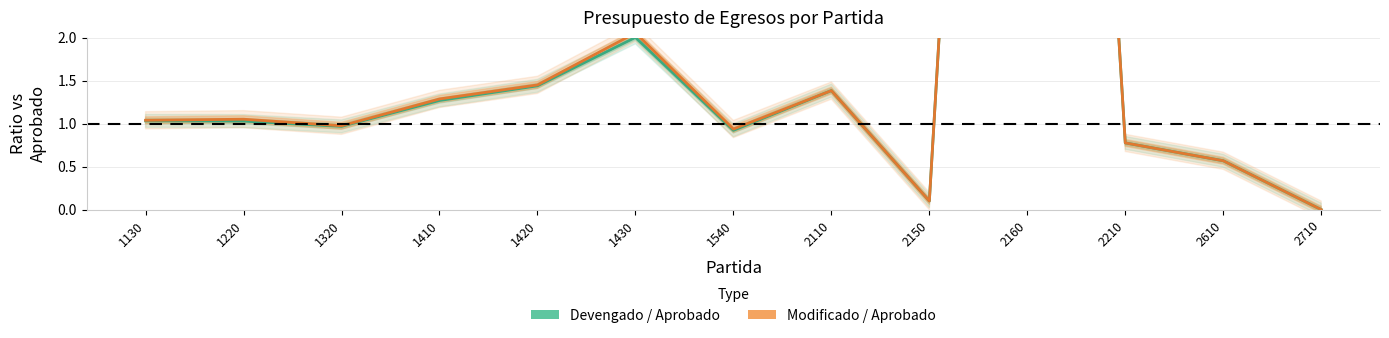

How many series are shown in this chart?

2